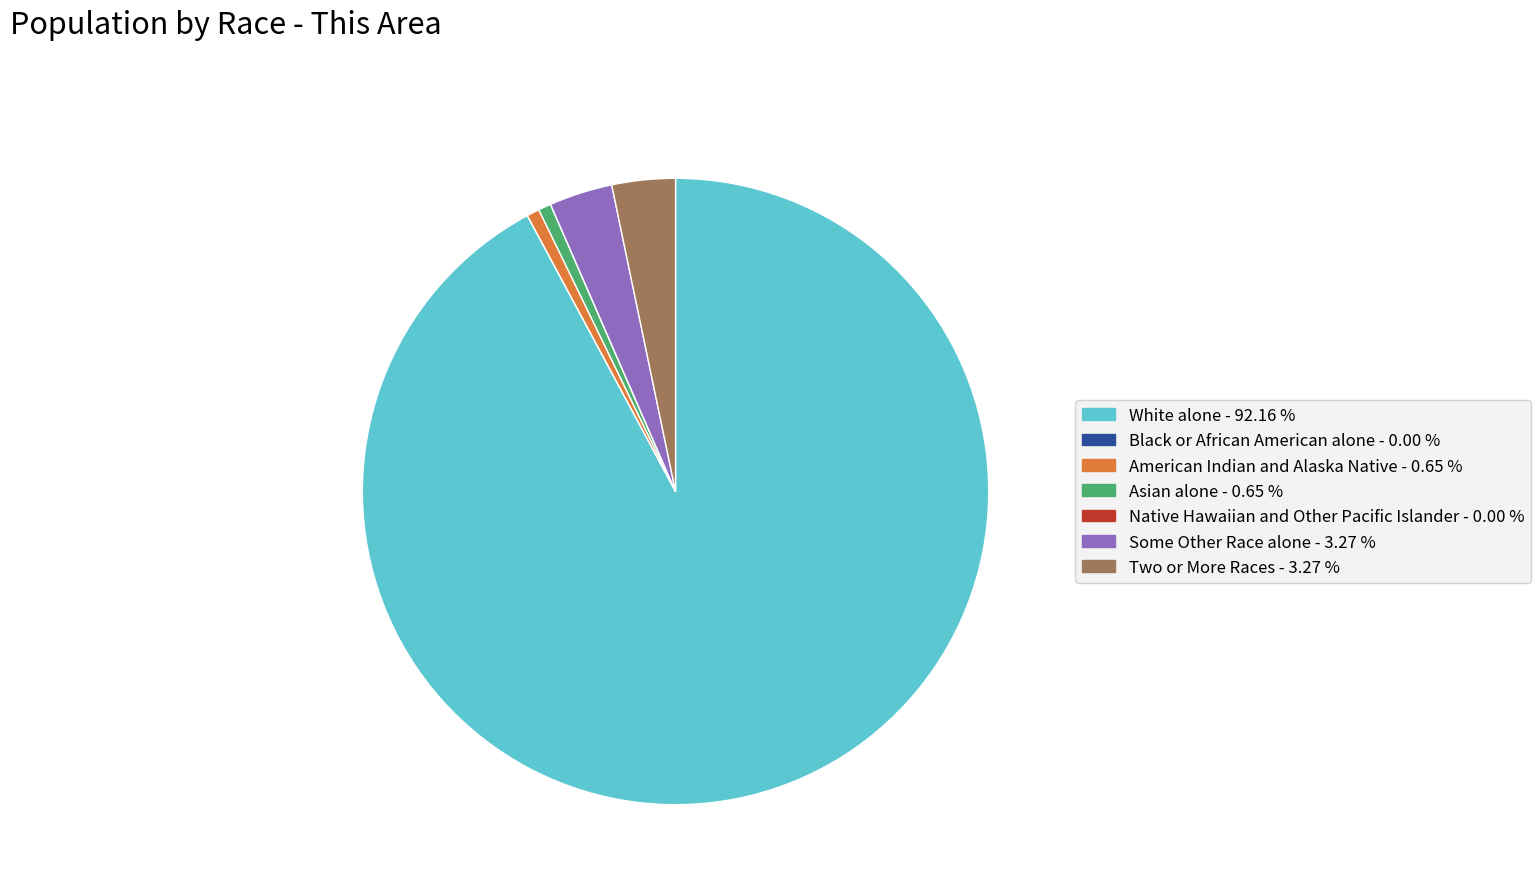

What is the majority slice?

White alone